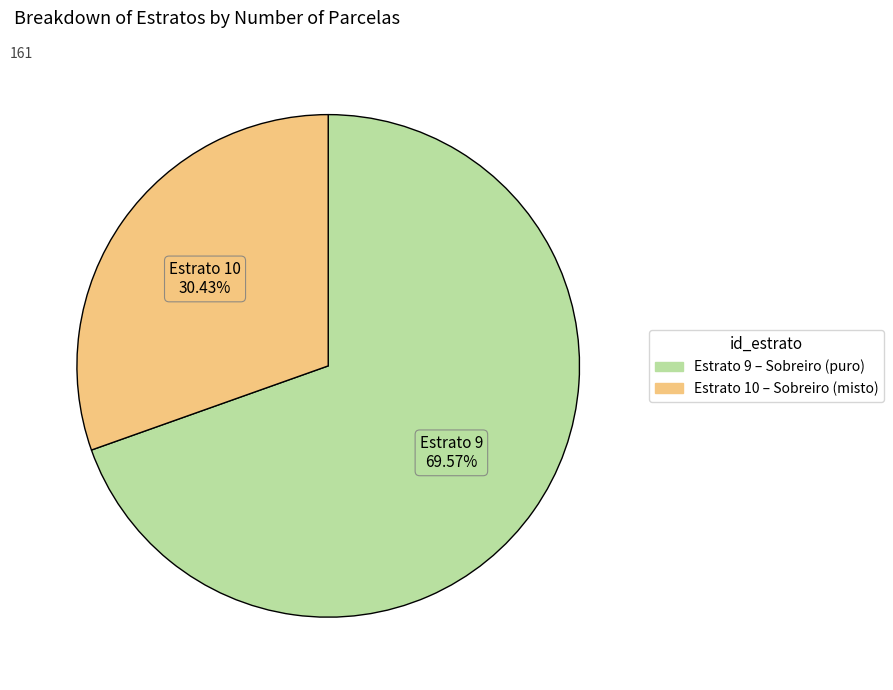

Which category has the smallest portion of the pie?

Estrato 10